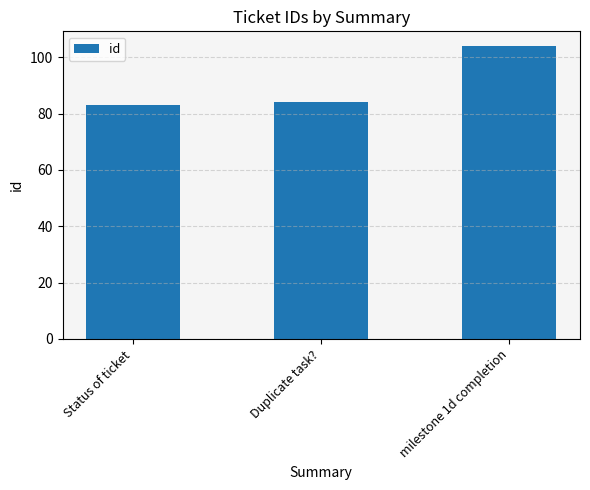

What is the average value?

90